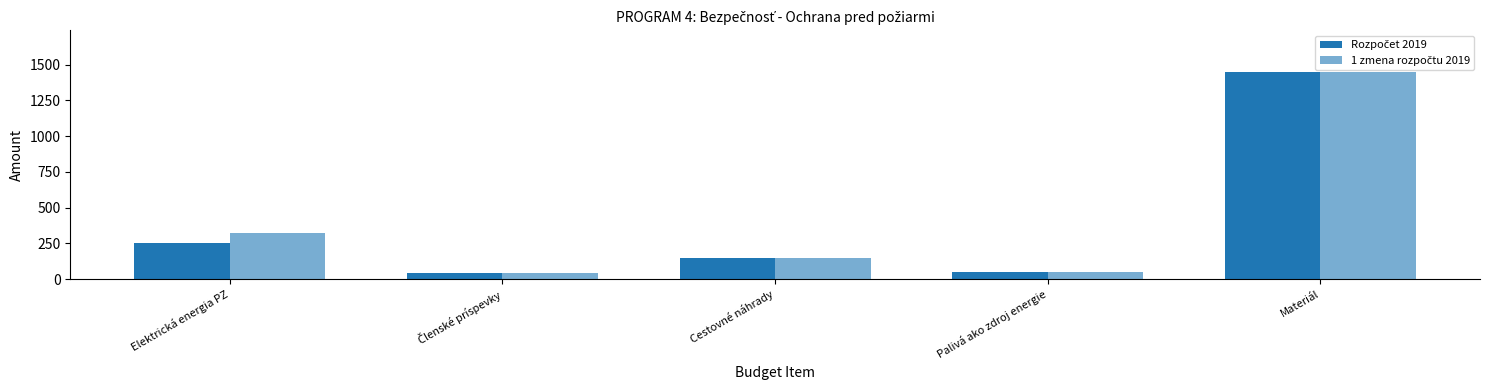

How many bars are there in total?

10